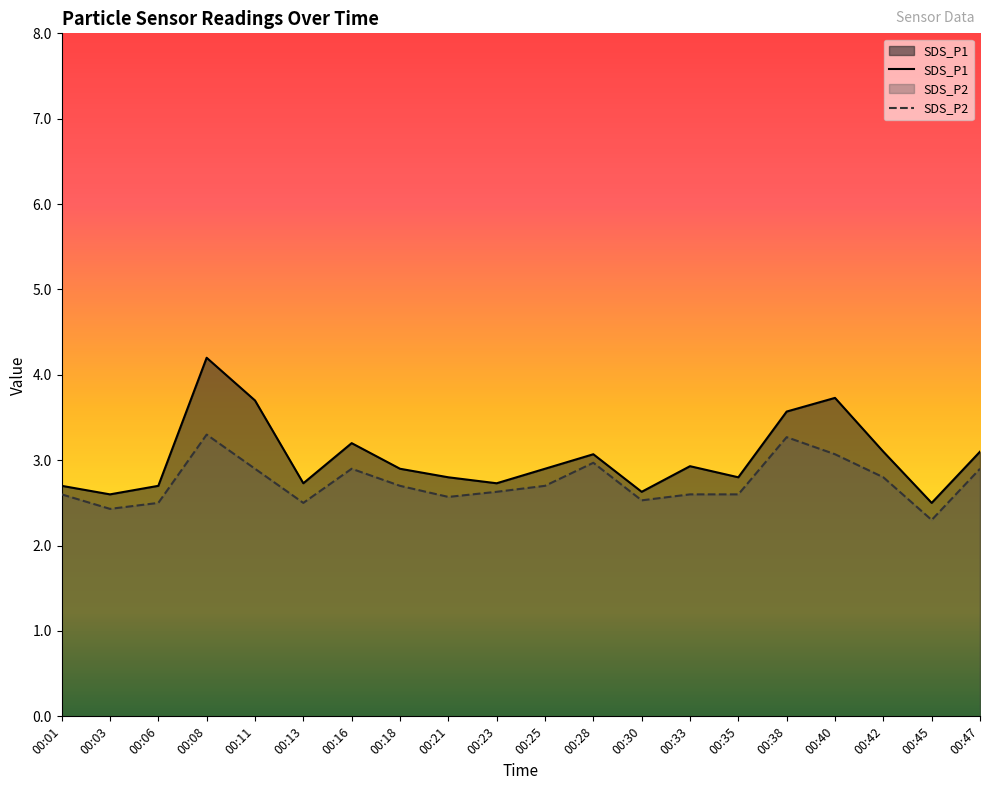

How many lines are shown in the chart?

2